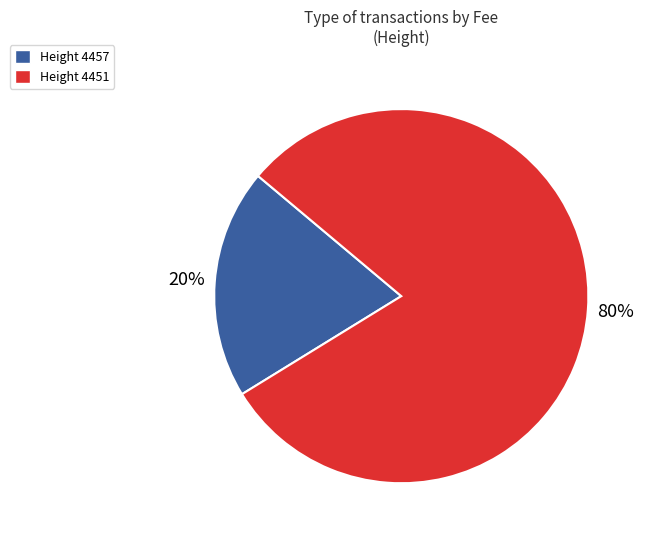

To the nearest percent, what portion does Height 4451 represent?

80%